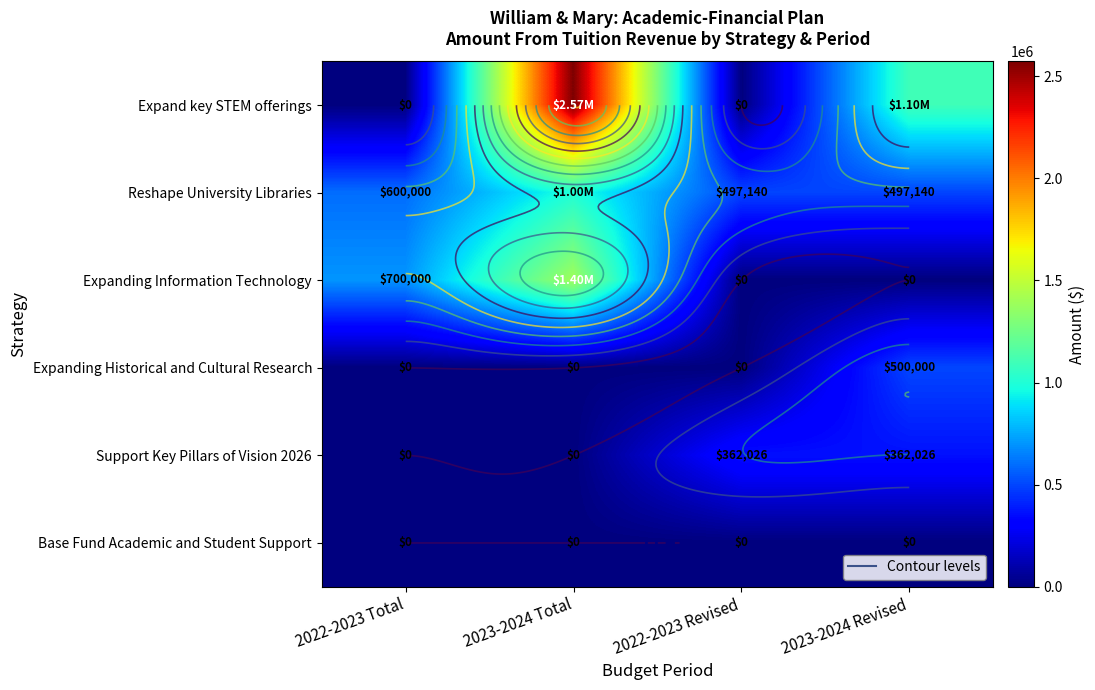

What is the total value across all series at 2022-2023 Total?

1300000